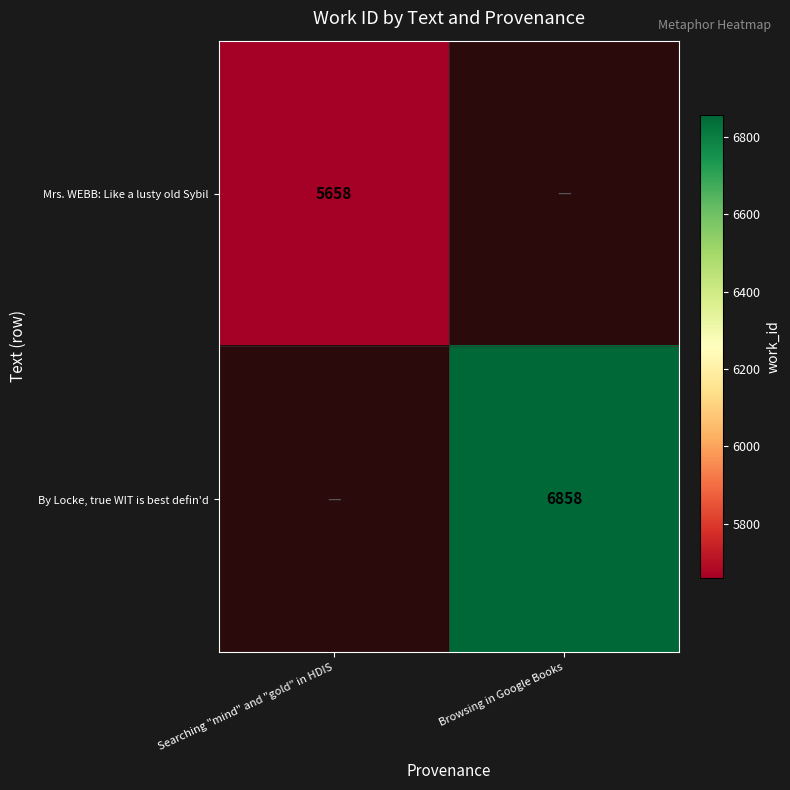

The By Locke, true WIT is best defin'd series shows 2019 at Browsing in Google Books. True or false?

False